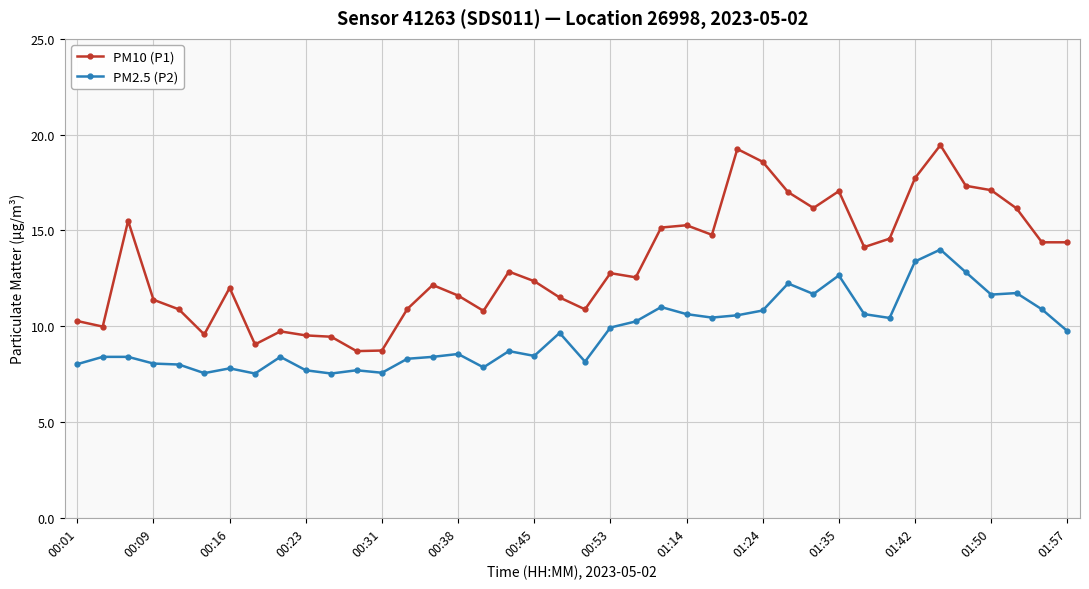

True or false: PM2.5 (P2) and PM10 (P1) intersect in this chart.

False